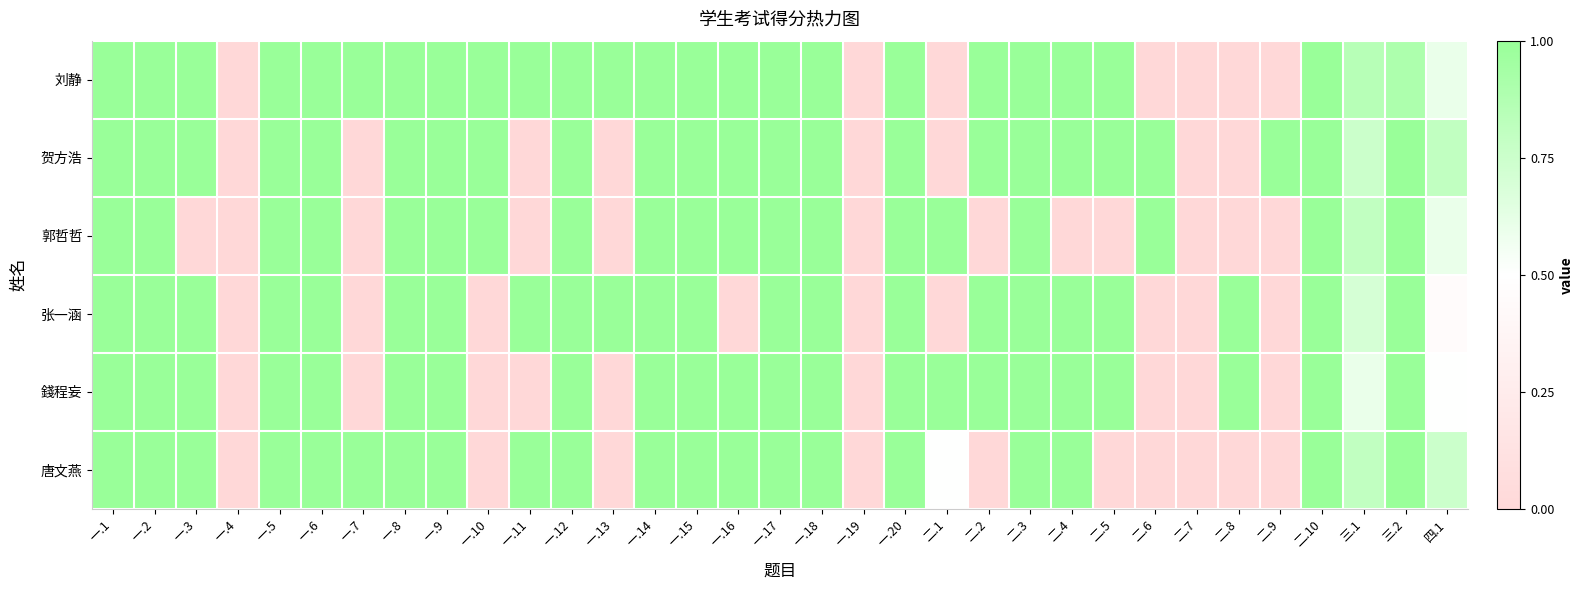

Which series changed the most between 二.1 and 二.8?

郭哲哲